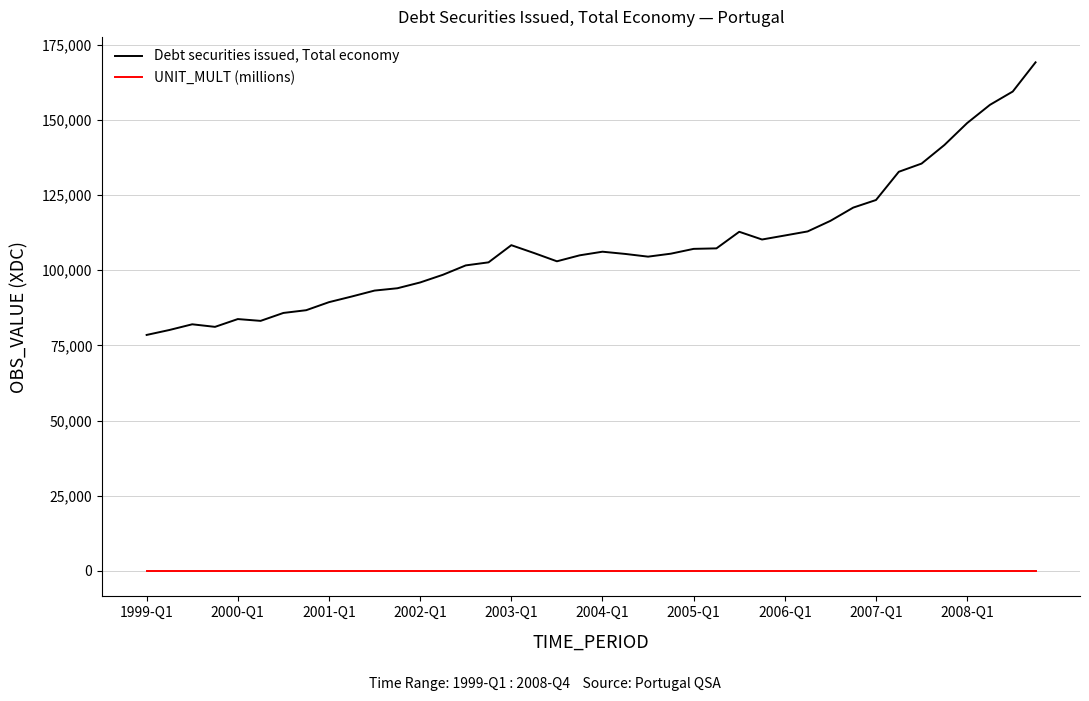

How many lines are shown in the chart?

2